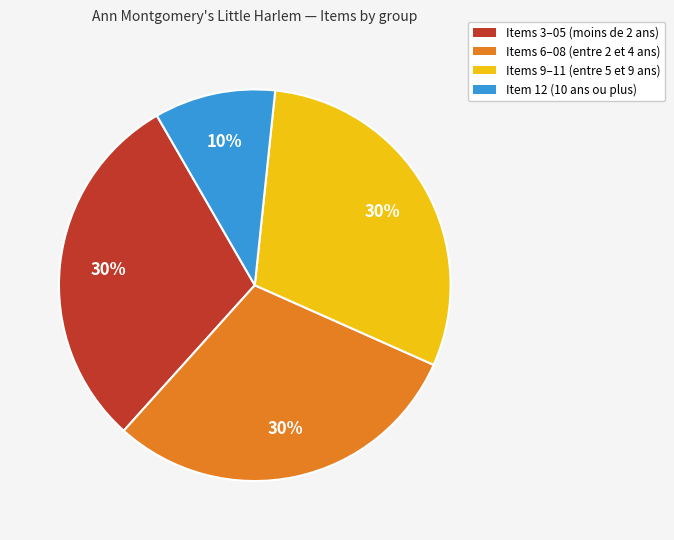

To the nearest percent, what portion does Items 6–08 (entre 2 et 4 ans) represent?

30%